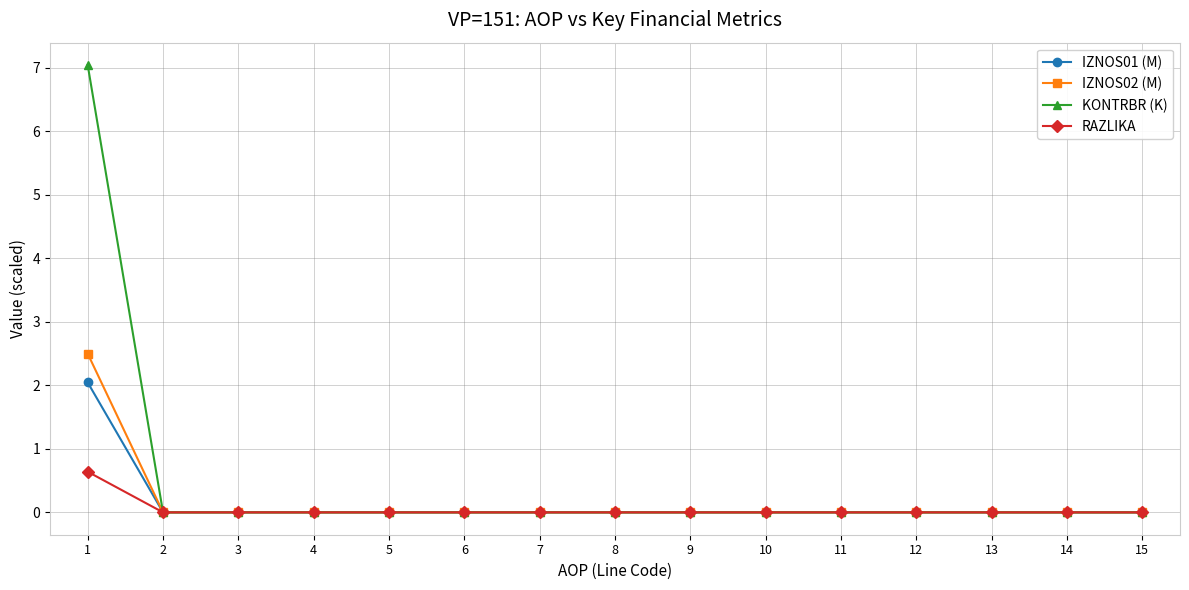

What is the maximum value shown in the chart?

7.0